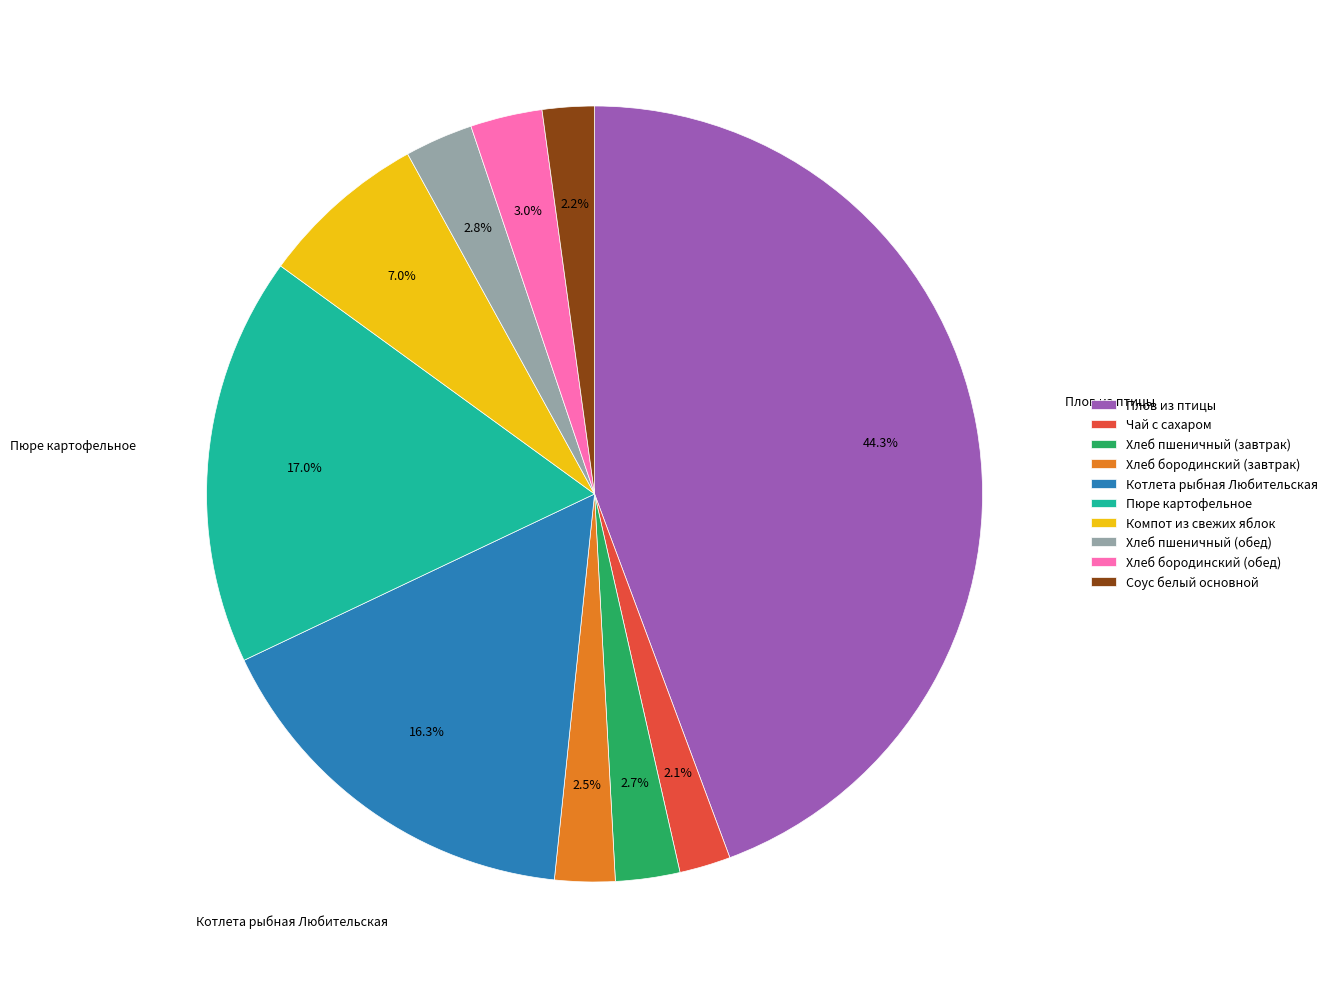

What percentage is NOT represented by Плов из птицы?

55.7%